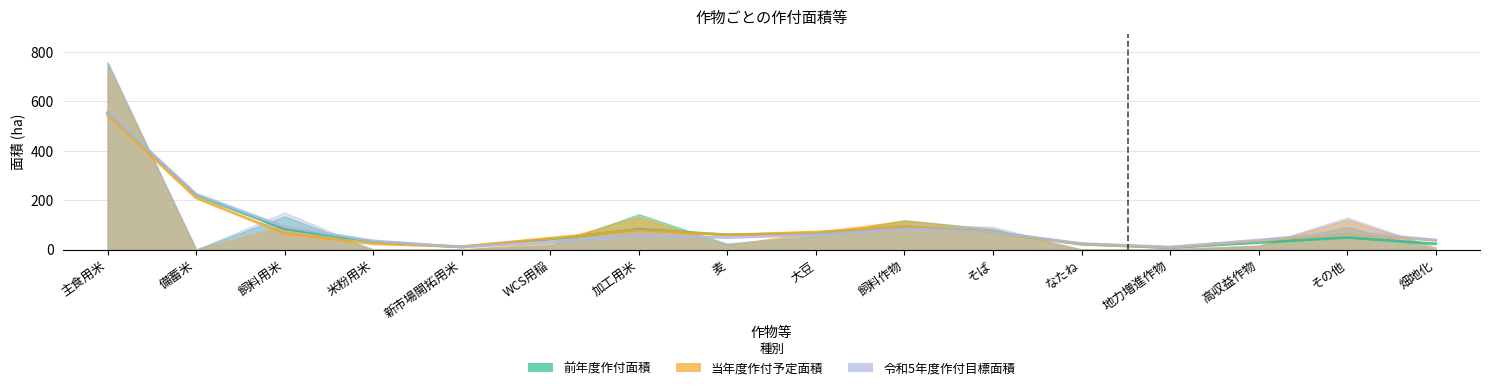

Between 飼料用米 and 米粉用米, which is larger?

飼料用米